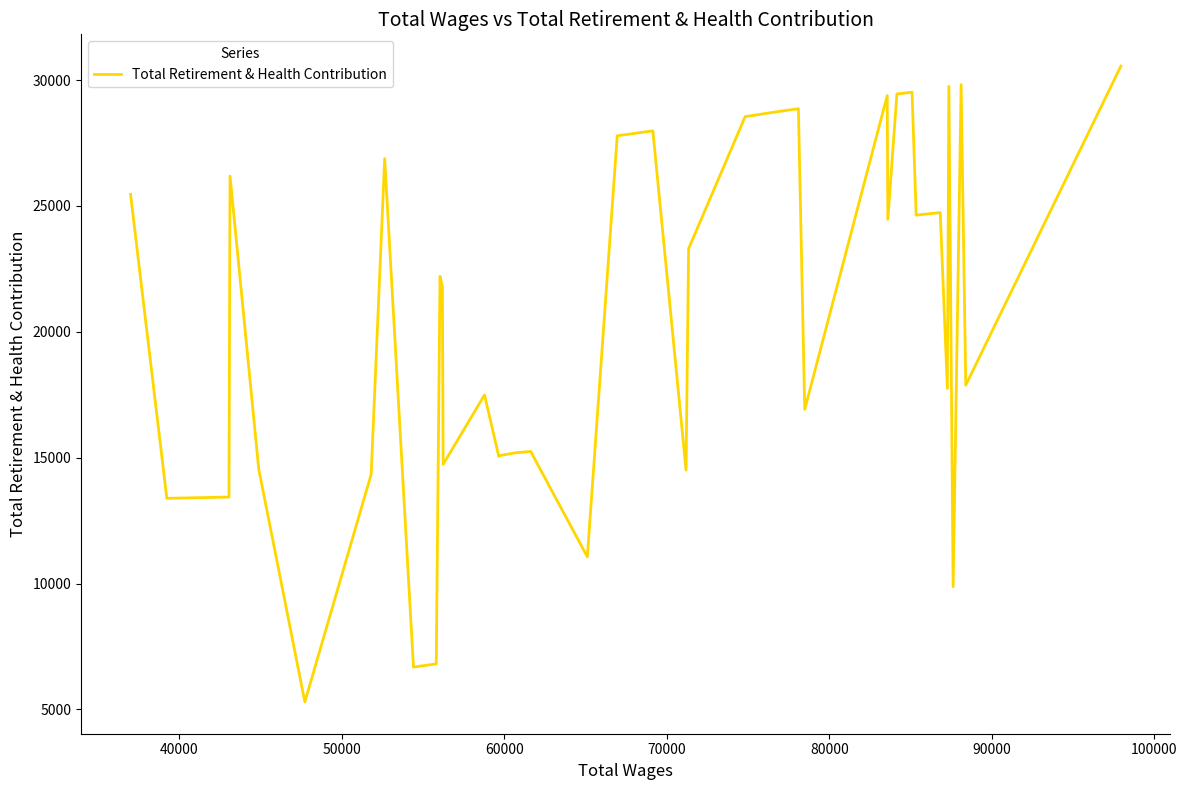

What is the difference between the maximum and minimum values?

25255